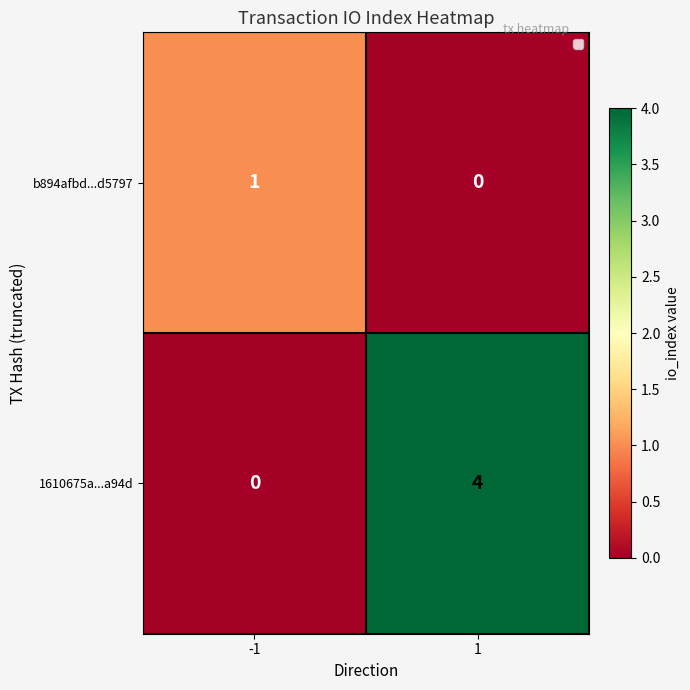

Rank the series by their maximum value, from highest to lowest.

1610675a...a94d, b894afbd...d5797